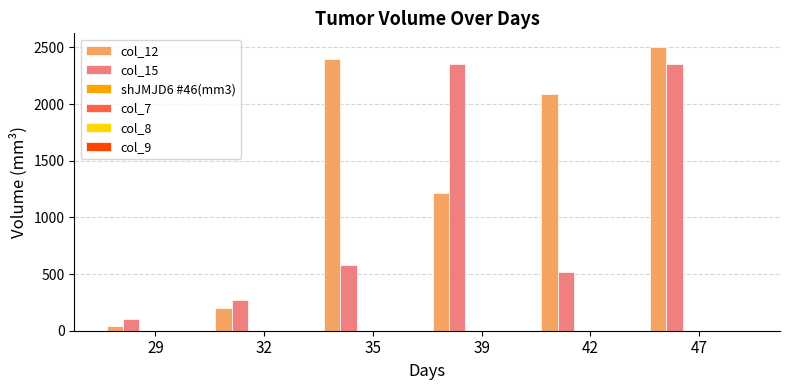

What is the greatest value displayed?

2500.0